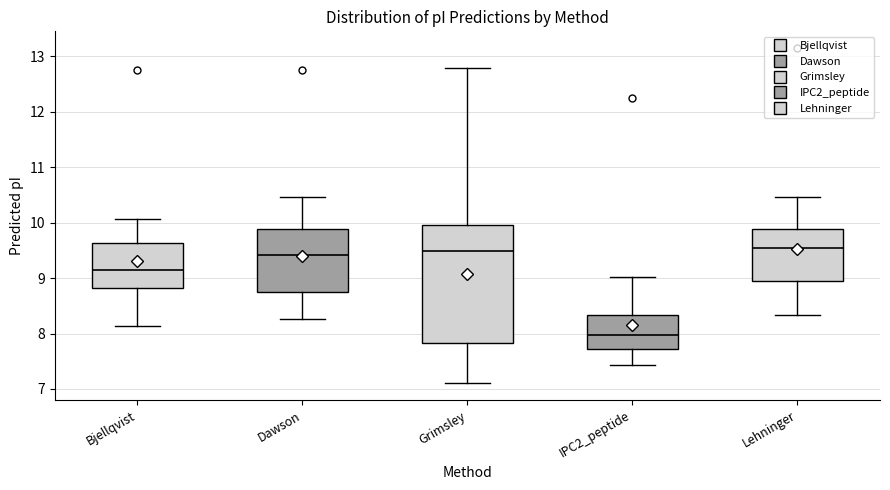

Reading left to right, read every box against the y-axis: the position of its median line, the range the box covers, and the ends of its whiskers. The values are not printed on the chart, so give them approximately, as read against the axis.

Bjellqvist: median 9.1, box 8.8 to 9.6, whiskers 8.1 to 10.1
Dawson: median 9.4, box 8.7 to 9.9, whiskers 8.3 to 10.5
Grimsley: median 9.5, box 7.8 to 10.0, whiskers 7.1 to 12.8
IPC2_peptide: median 8.0, box 7.7 to 8.3, whiskers 7.4 to 9.0
Lehninger: median 9.5, box 9.0 to 9.9, whiskers 8.3 to 10.5